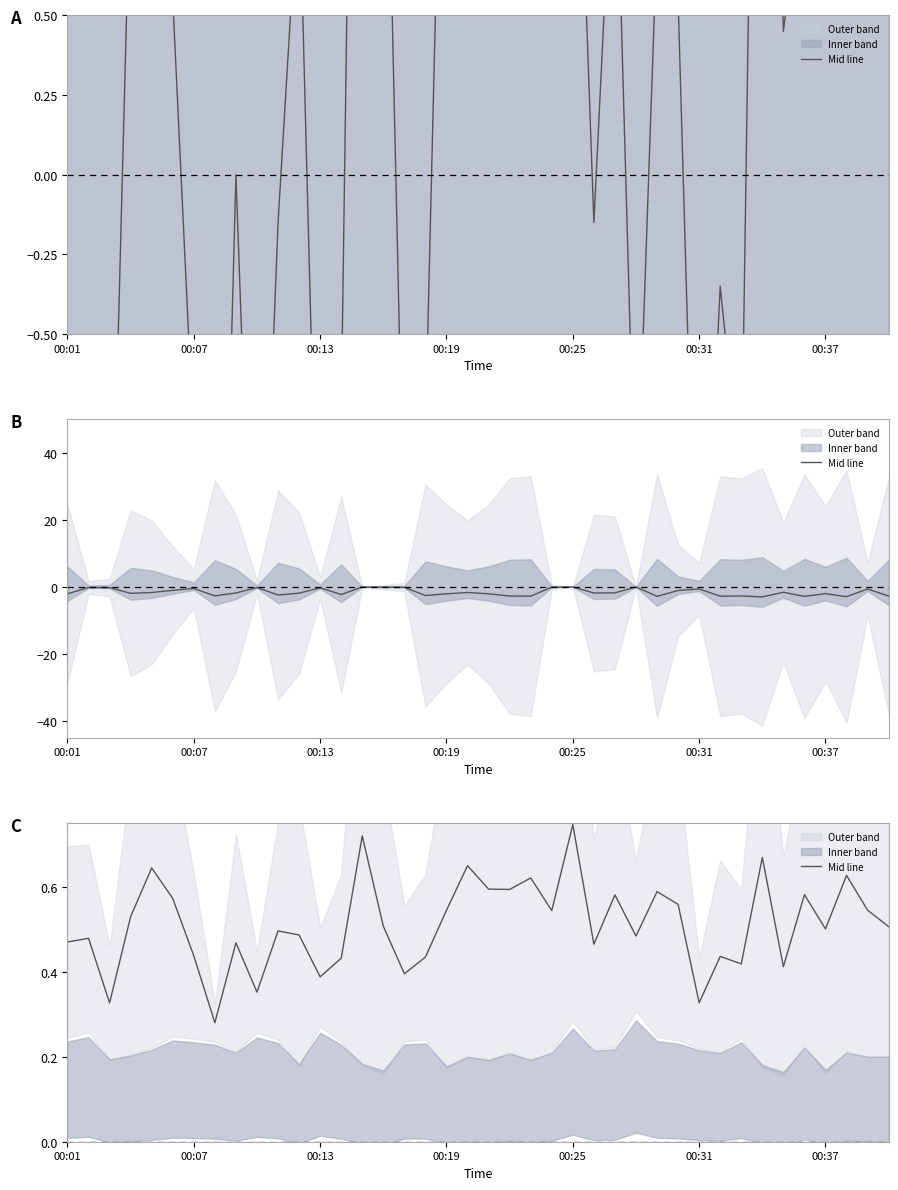

What is the sum of the values at 00:13 and 15?

0.8